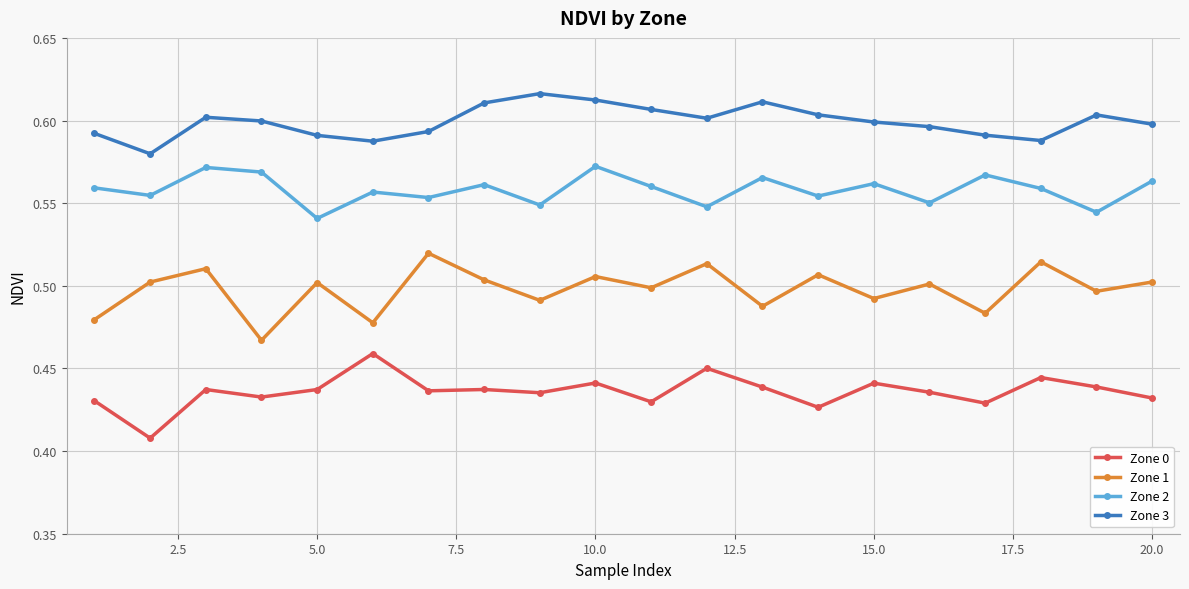

List the series in order of their overall mean, highest first.

Zone 3, Zone 2, Zone 1, Zone 0